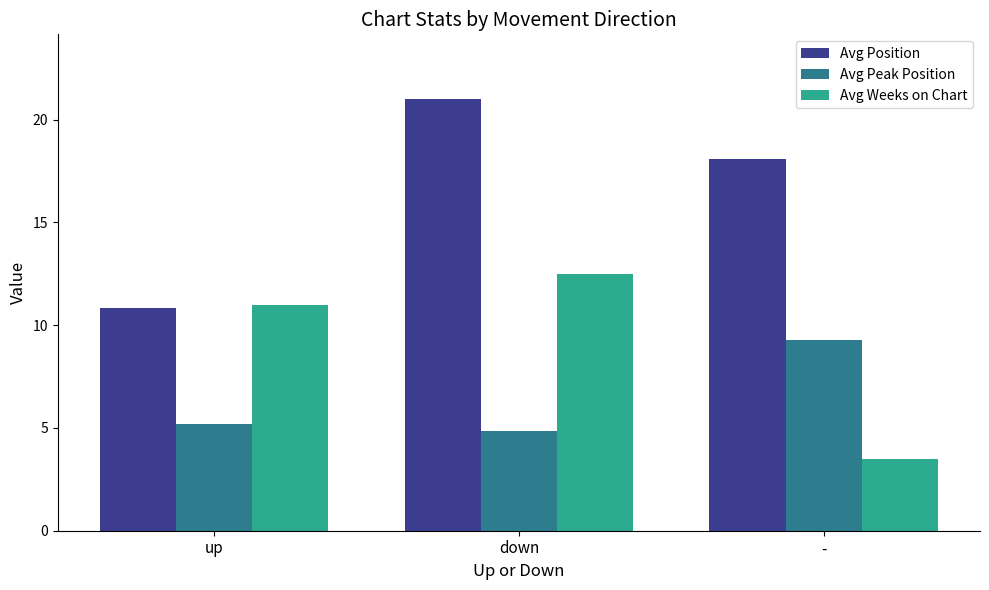

How many bars are there in total?

9